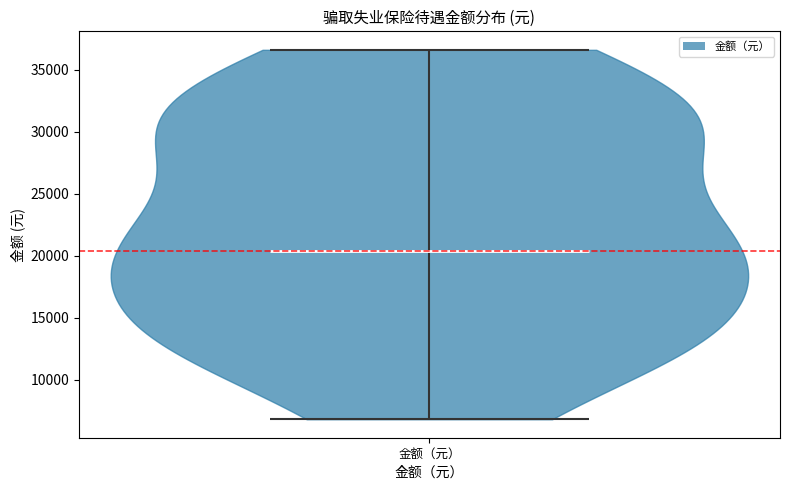

Read this violin plot against the y-axis: where its median line is, and the lowest and highest points the violin reaches. The values are not printed on the chart, so give them approximately, as read against the axis.

median line 20500, lowest point 7000, highest point 36500